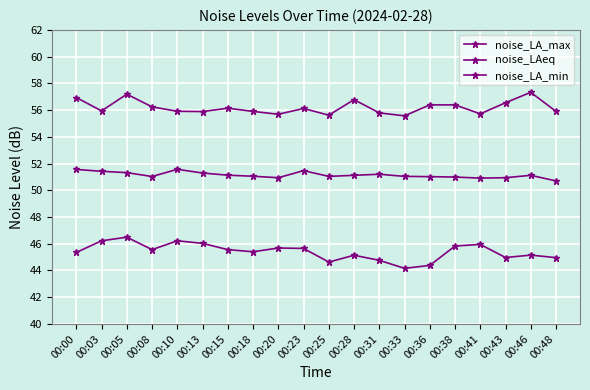

What is the value of the noise_LAeq point at the 4th from the left?

51.0